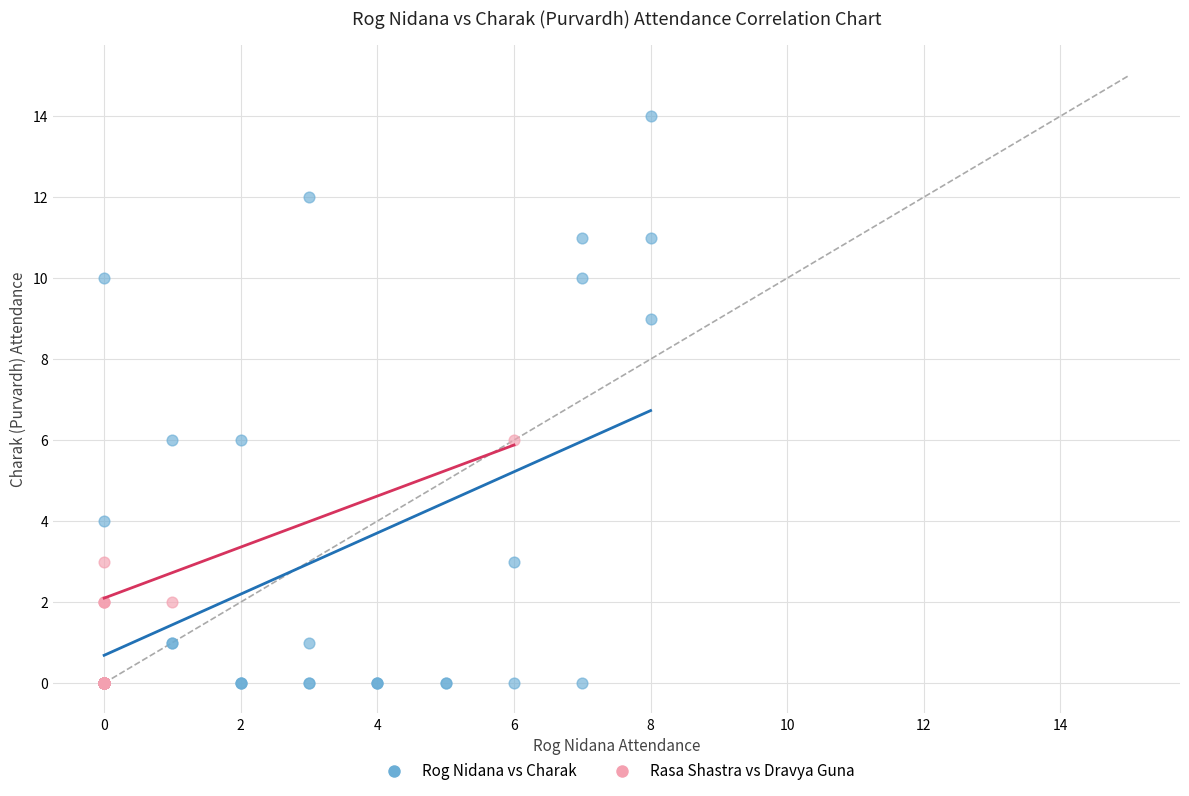

Which series has the largest Y range (max minus min)?

Rog Nidana vs Charak